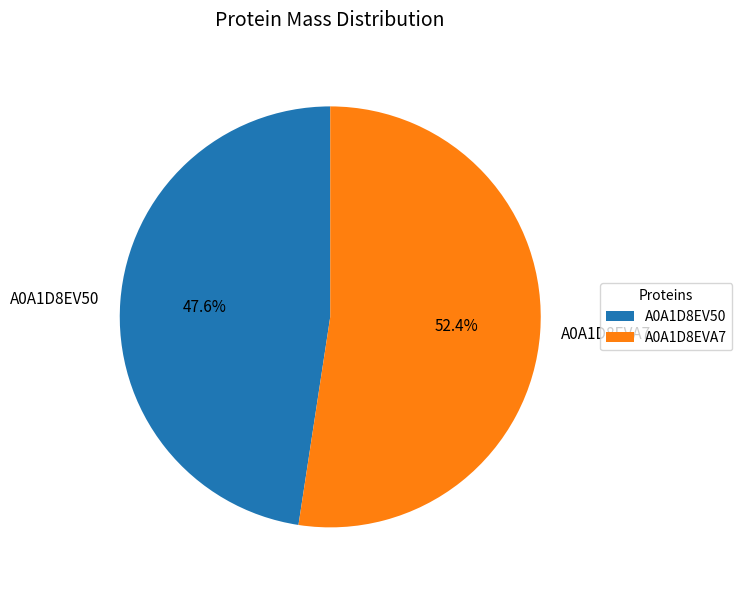

Rank the categories by value from highest to lowest.

A0A1D8EVA7, A0A1D8EV50